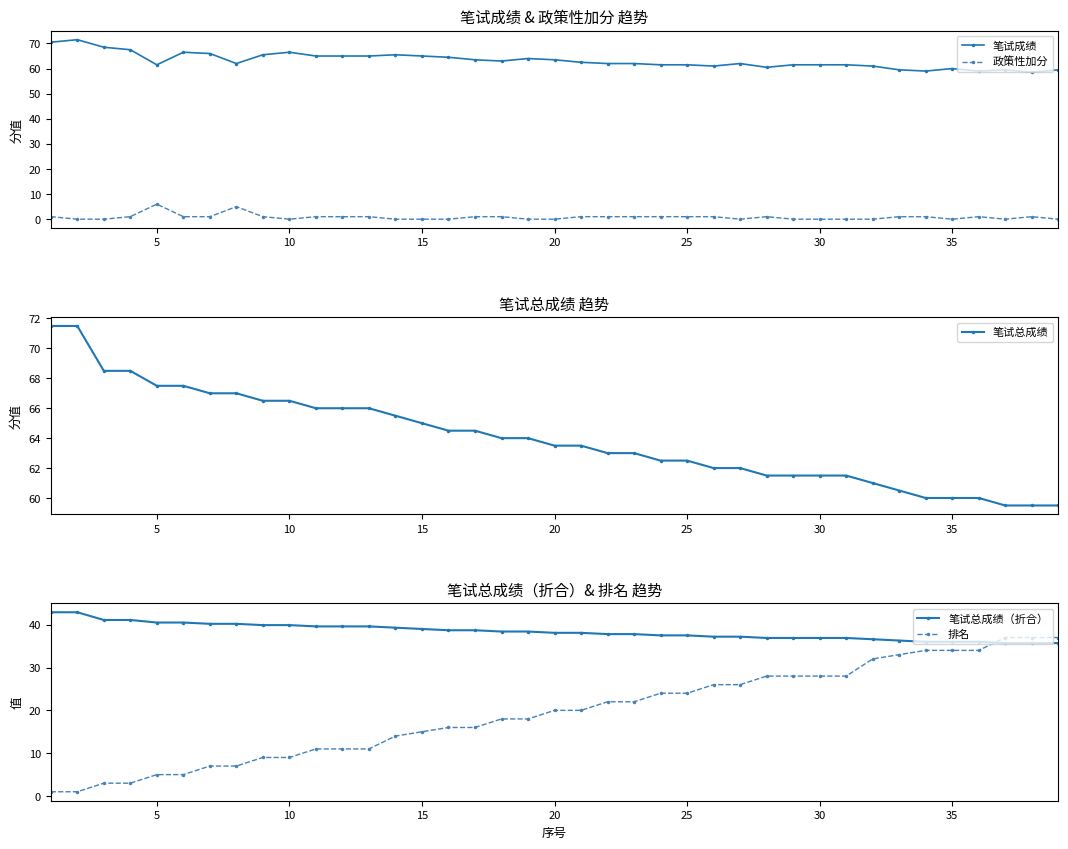

True or false: 笔试成绩 and 排名 intersect in this chart.

False